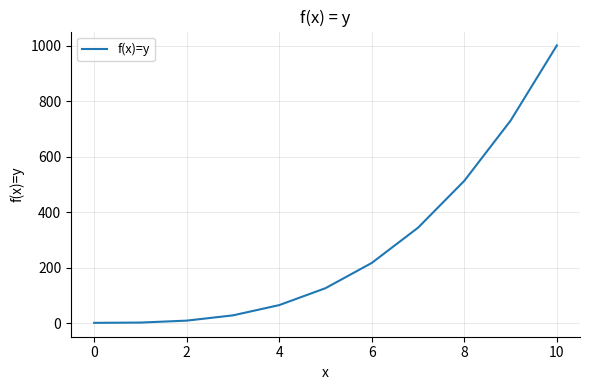

What is the greatest value displayed?

1001